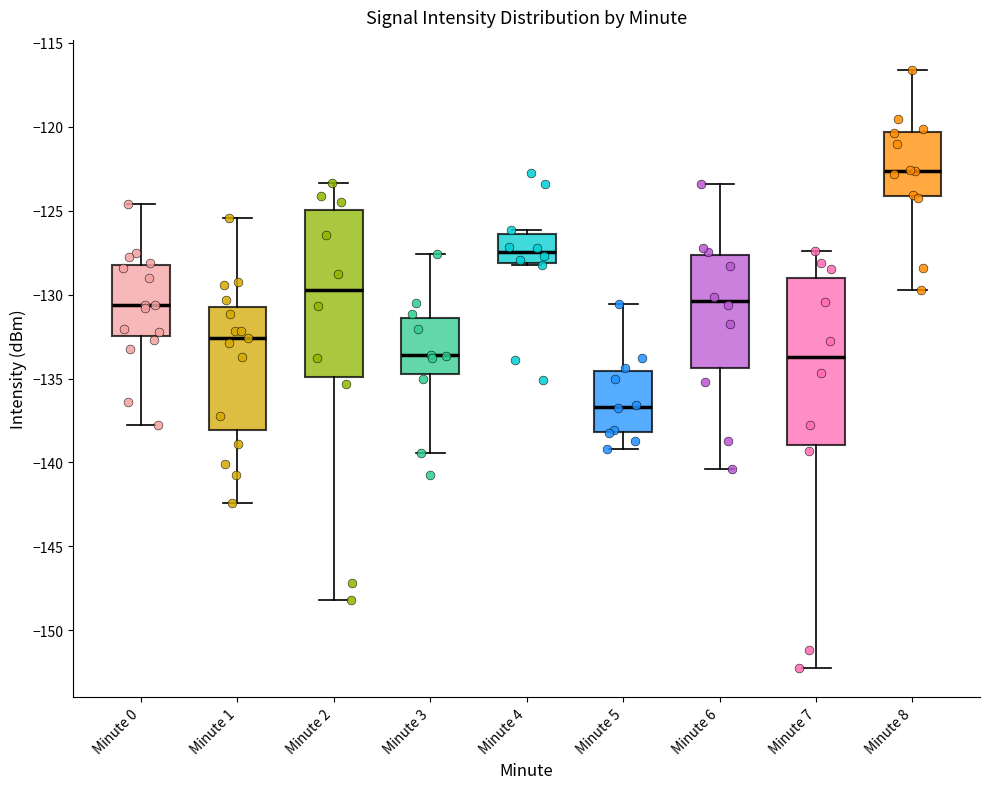

Reading left to right, transcribe this box plot: for each box, give where its median line is, the range the box spans, and where its two whiskers end, as read against the y-axis. The values are not printed on the chart, so give them approximately, as read against the axis.

Minute 0: median -130.5, box -132.5 to -128.5, whiskers -137.5 to -124.5
Minute 1: median -132.5, box -138.0 to -130.5, whiskers -142.5 to -125.5
Minute 2: median -129.5, box -135.0 to -125.0, whiskers -148.0 to -123.5
Minute 3: median -133.5, box -134.5 to -131.5, whiskers -139.5 to -127.5
Minute 4: median -127.5, box -128.0 to -126.5, whiskers -128.0 to -126.0
Minute 5: median -136.5, box -138.0 to -134.5, whiskers -139.0 to -130.5
Minute 6: median -130.5, box -134.5 to -127.5, whiskers -140.5 to -123.5
Minute 7: median -133.5, box -139.0 to -129.0, whiskers -152.0 to -127.5
Minute 8: median -122.5, box -124.0 to -120.5, whiskers -129.5 to -116.5